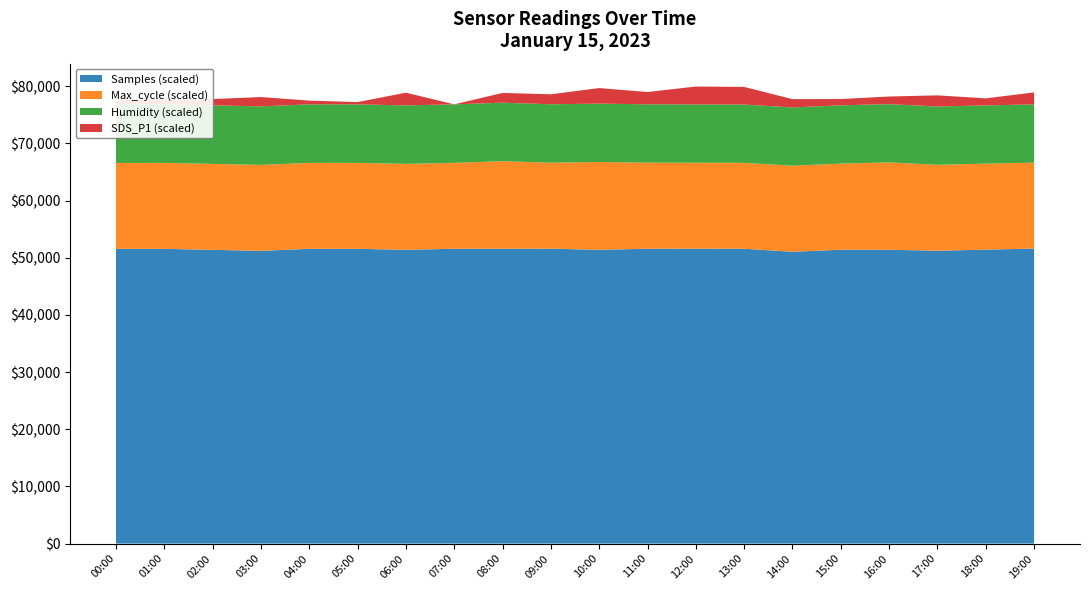

The value of Samples (scaled) at 11:00 is 80202.4. True or false?

False